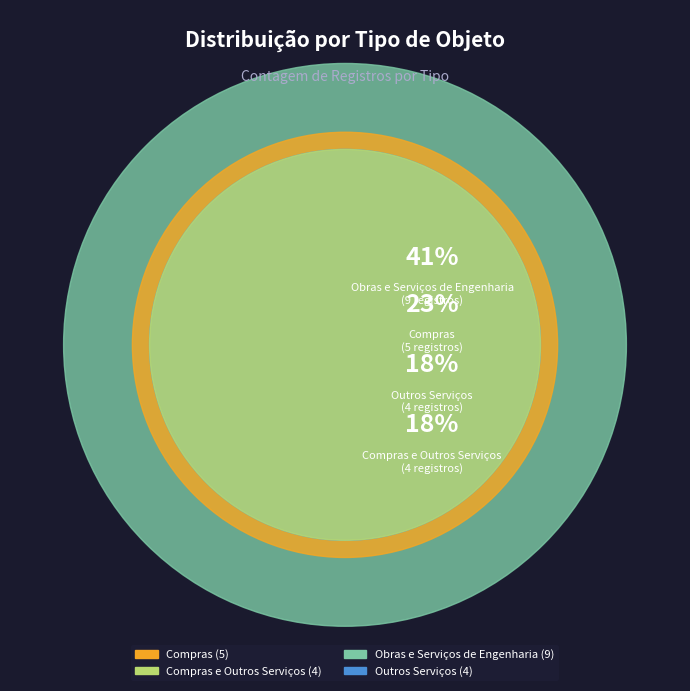

Is it true that Obras e Serviços de Engenharia is 33% of the pie?

False